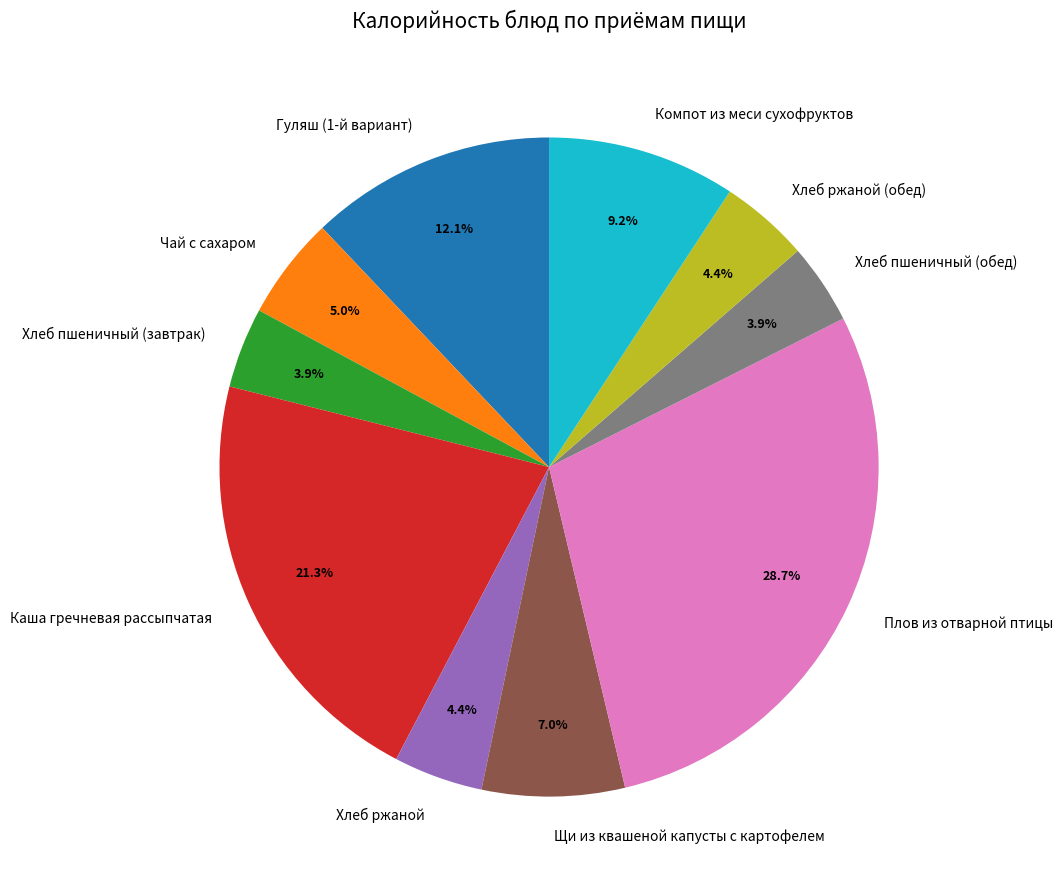

To the nearest percent, what portion does Хлеб ржаной represent?

4%